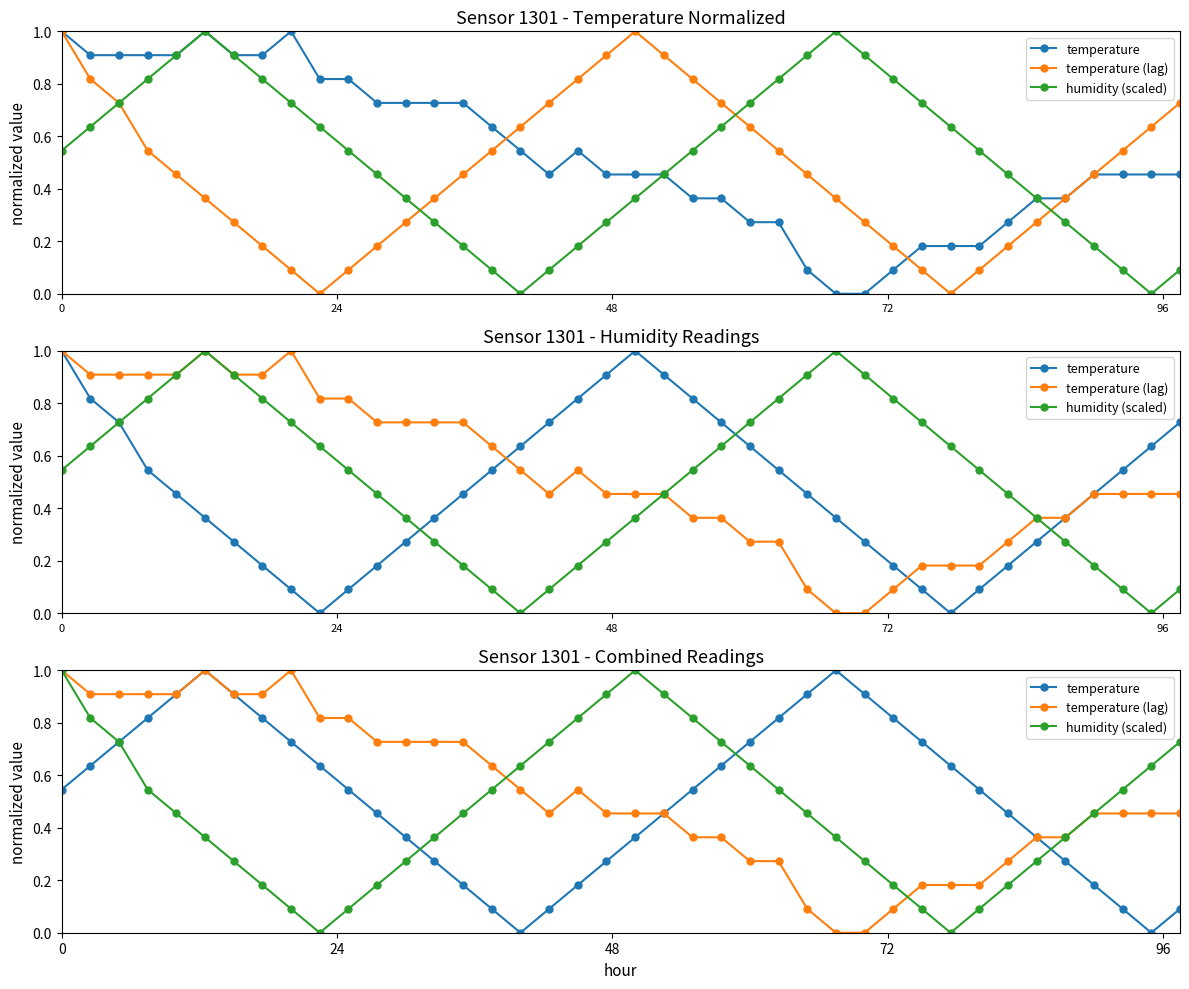

The temperature (lag) series shows 0.2 at 20. True or false?

False